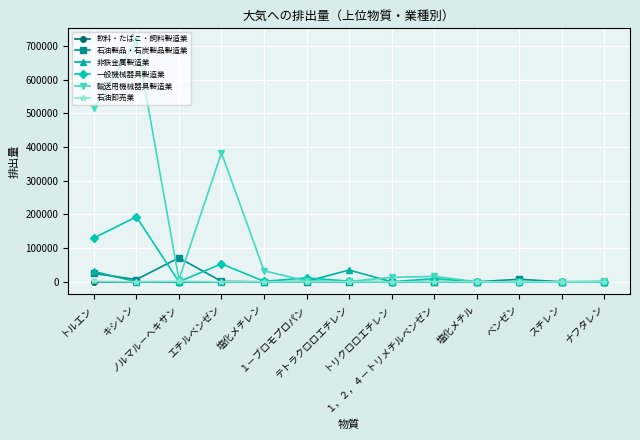

The value of 石油製品・石炭製品製造業 at １－ブロモプロパン is 20.0. True or false?

True